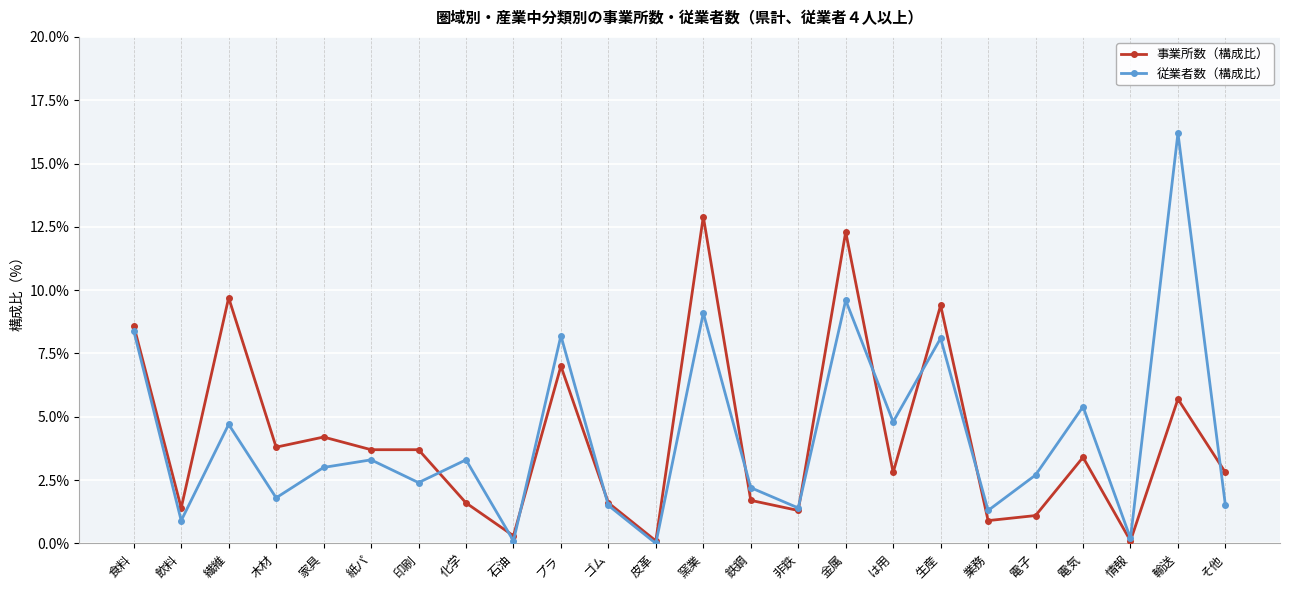

What are all the series names shown in the legend?

事業所数（構成比）, 従業者数（構成比）